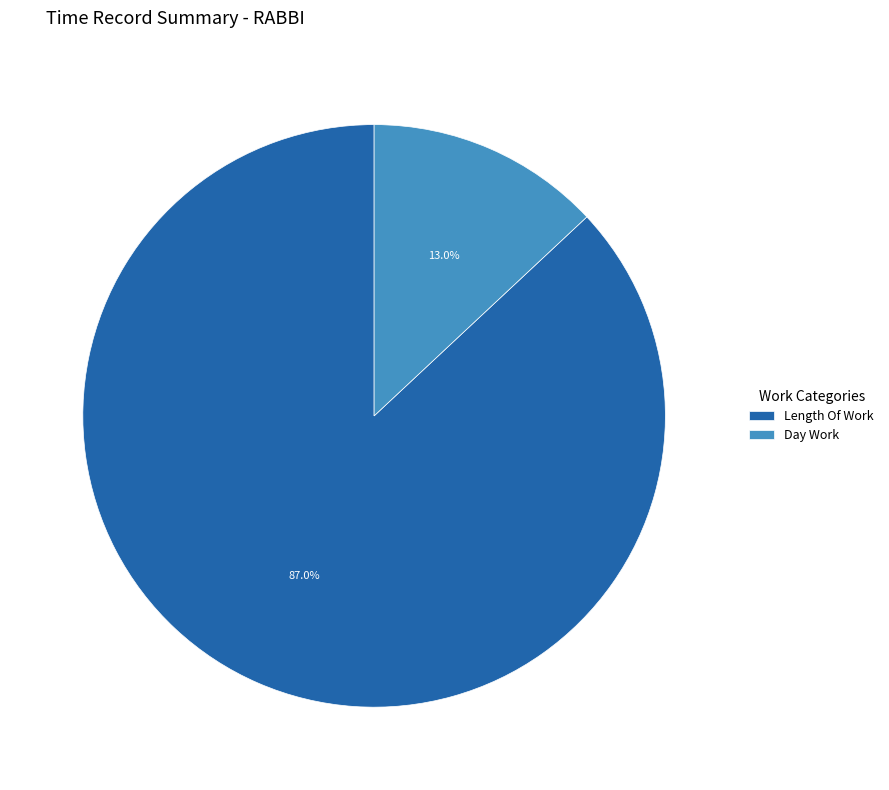

Approximately how many times larger is the value at Length Of Work compared to Day Work?

6.7